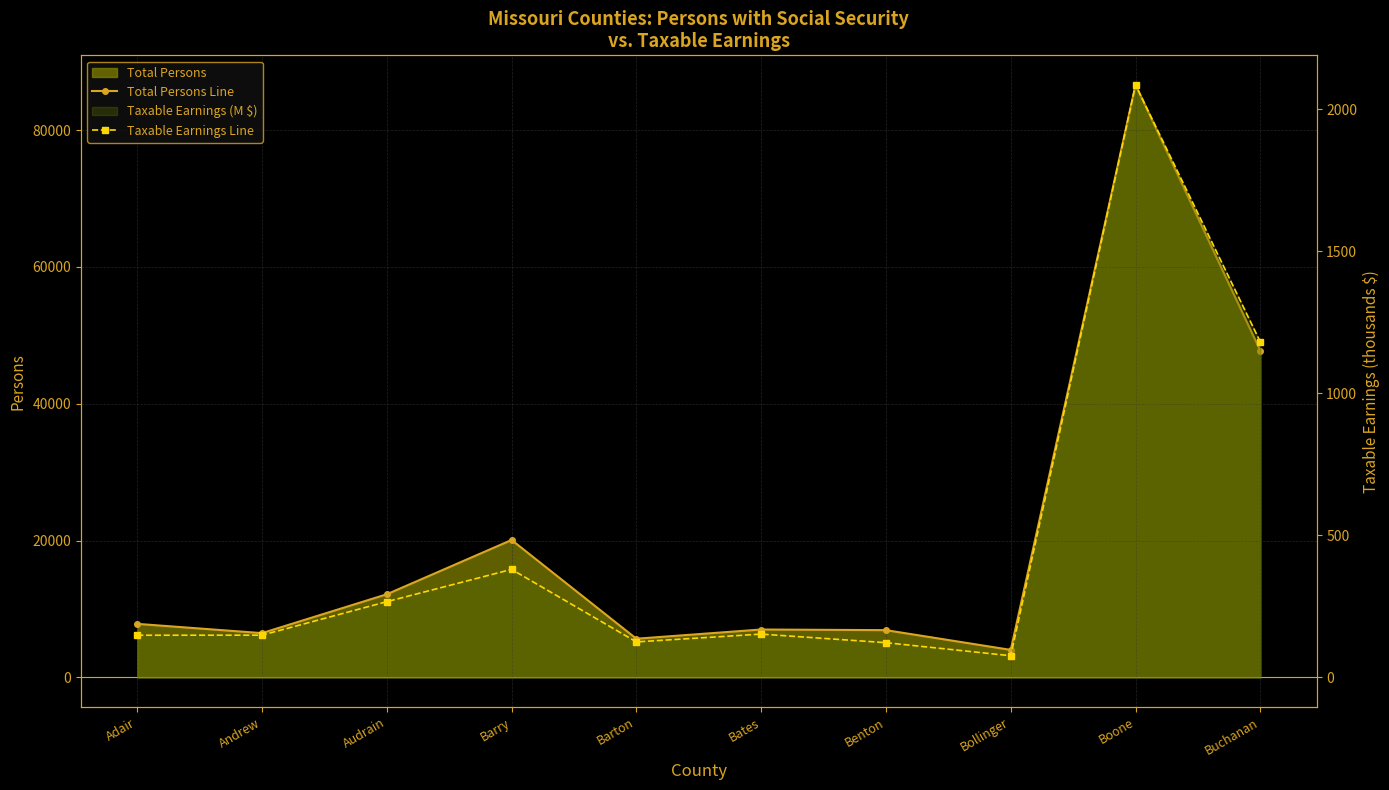

Which series has the widest spread of values?

Total Persons Line